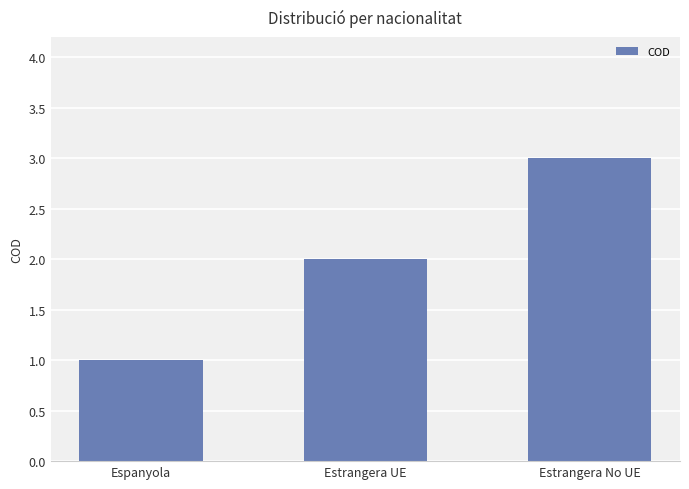

What is the change in value from Estrangera UE to Estrangera No UE?

+1